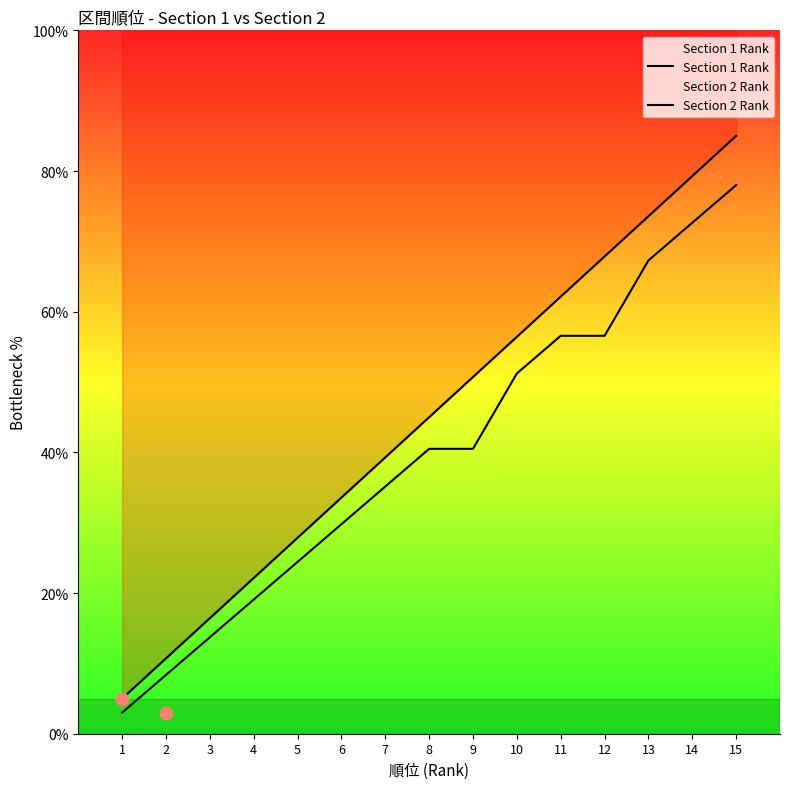

At which category is the sum across all series the highest?

15